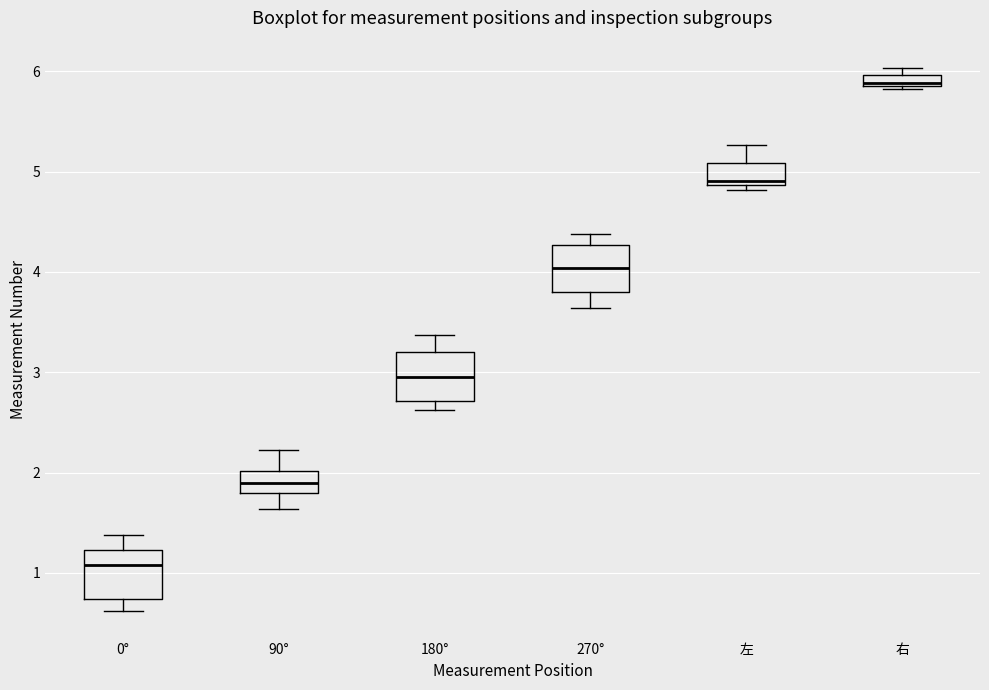

Which box has the highest median line?

右